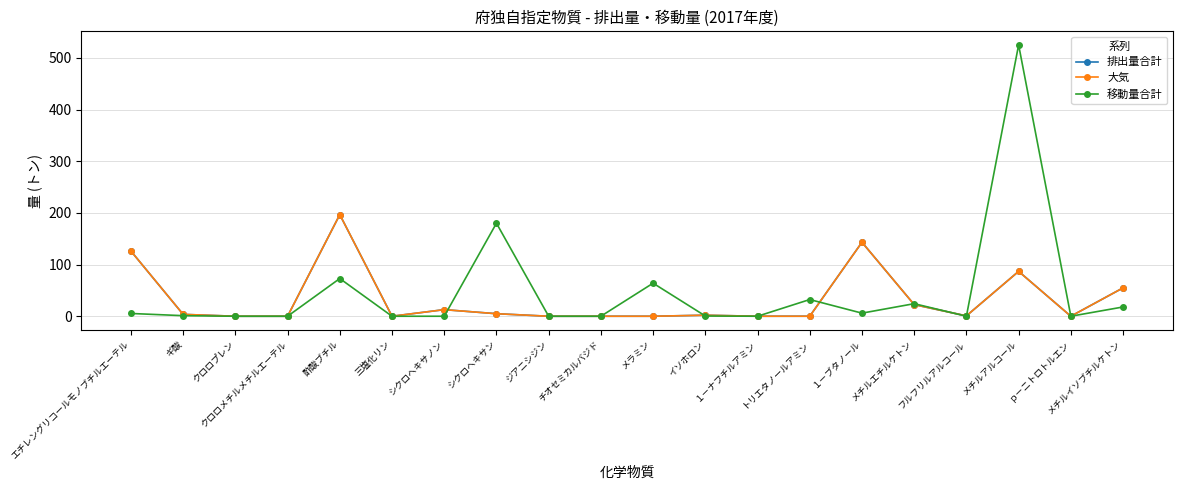

Which category has the highest value in the 移動量合計 series?

メチルアルコール